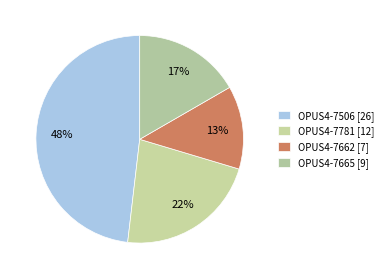

What is the smallest slice in the pie chart?

OPUS4-7662